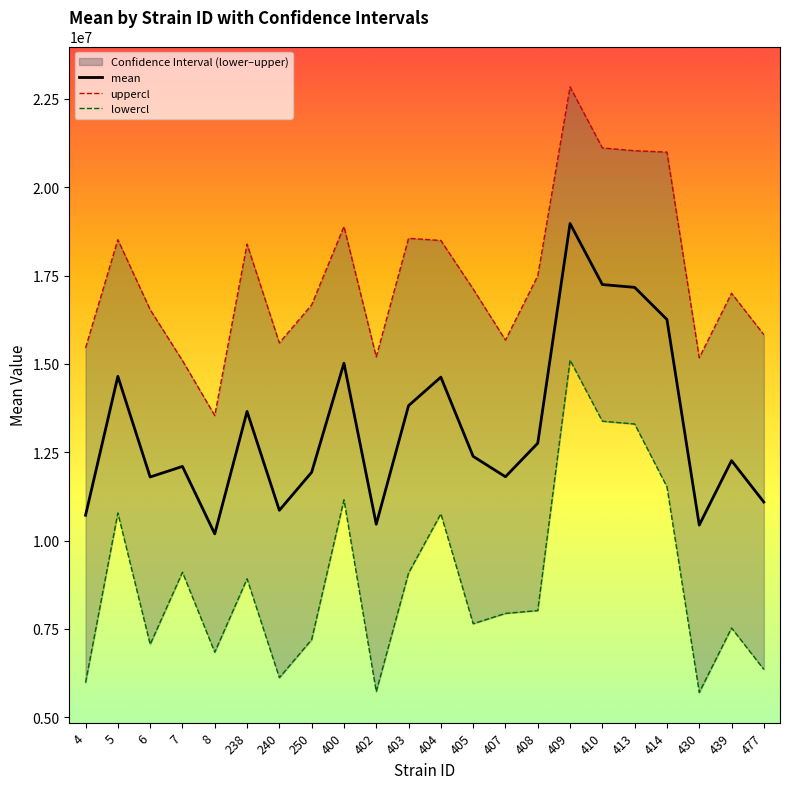

Which series has the widest spread of values?

lowercl